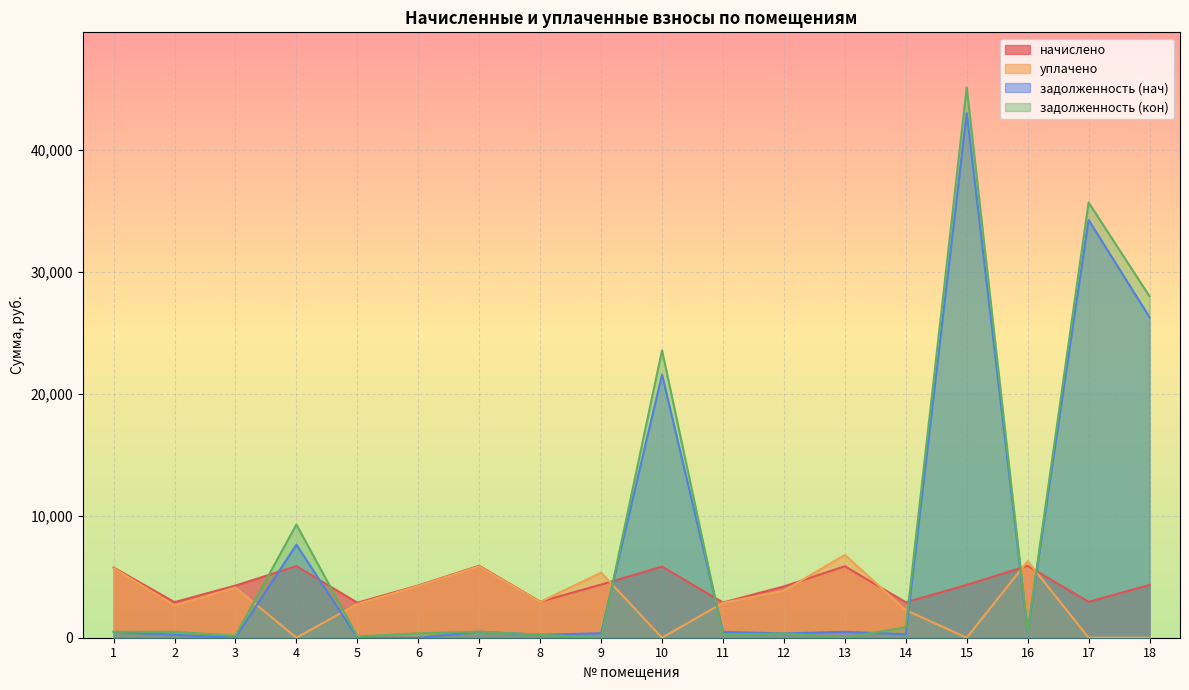

Which category has the lowest value in the начислено series?

5